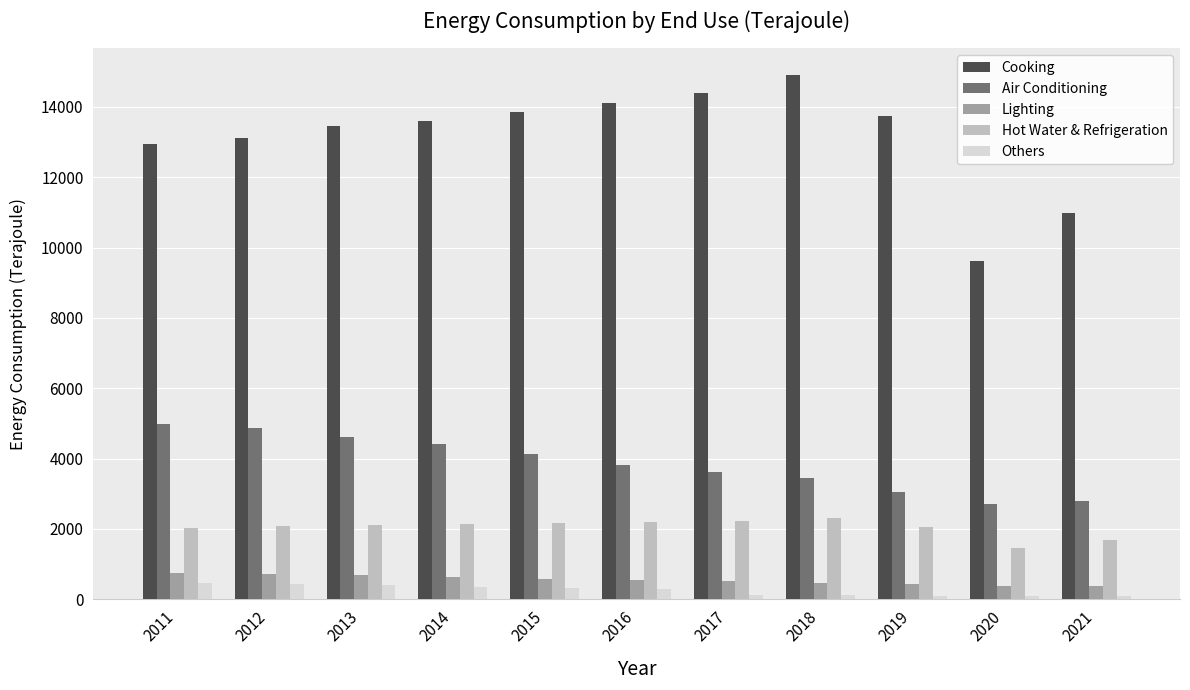

Which series changed the most between 2017 and 2018?

Cooking